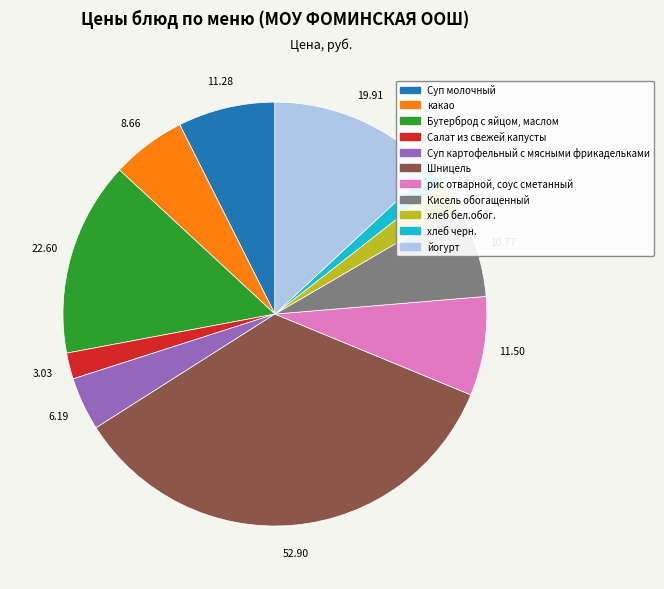

The Салат из свежей капусты slice represents 2% of the pie. True or false?

True